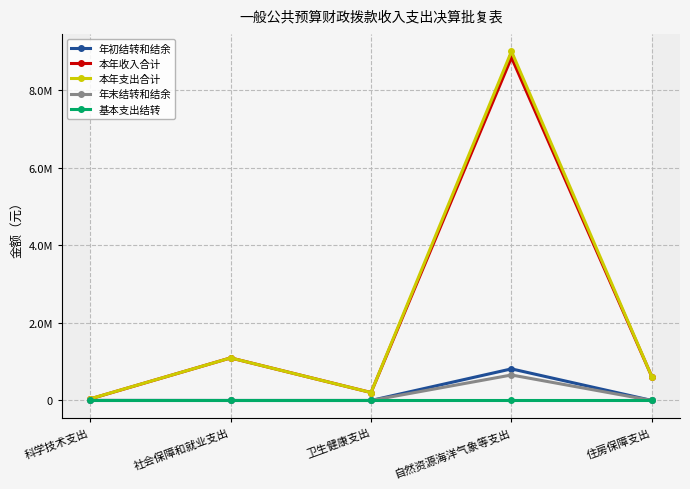

Which label corresponds to the largest value in the chart?

自然资源海洋气象等支出